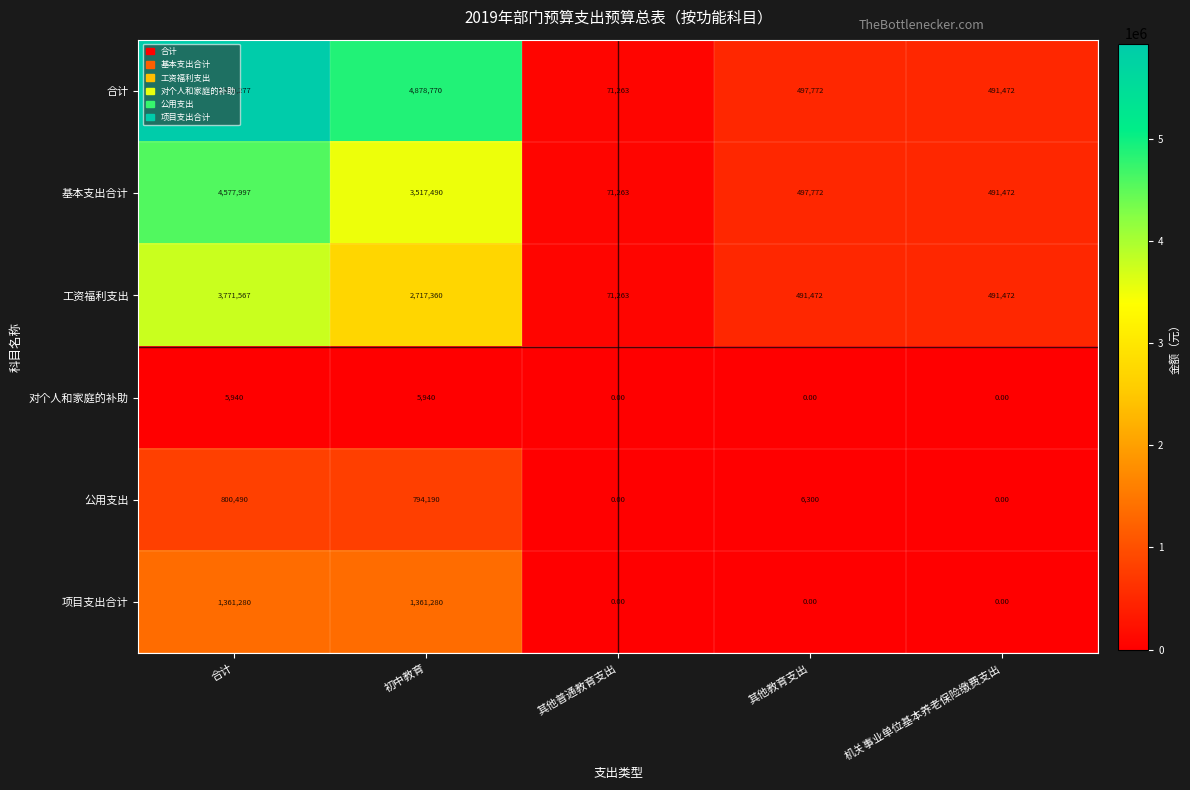

Which series has the widest spread of values?

合计